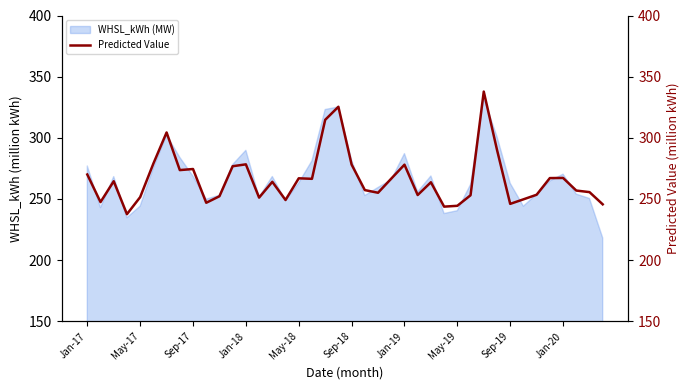

What is the maximum value for WHSL_kWh (MW)?

332.4